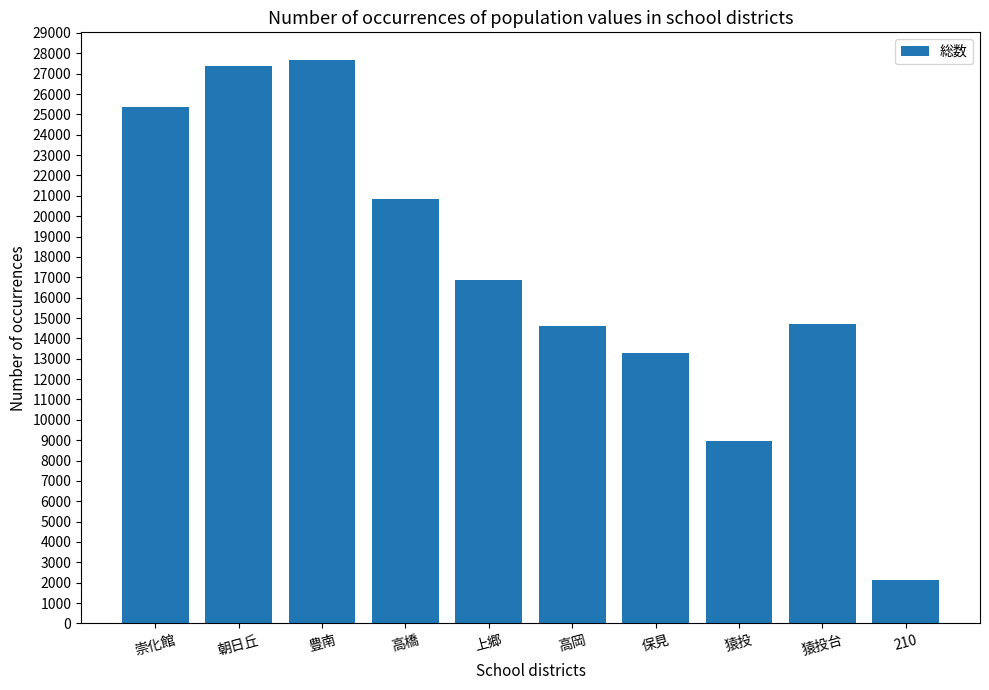

What is the value of the 3rd bar from the left?

27648